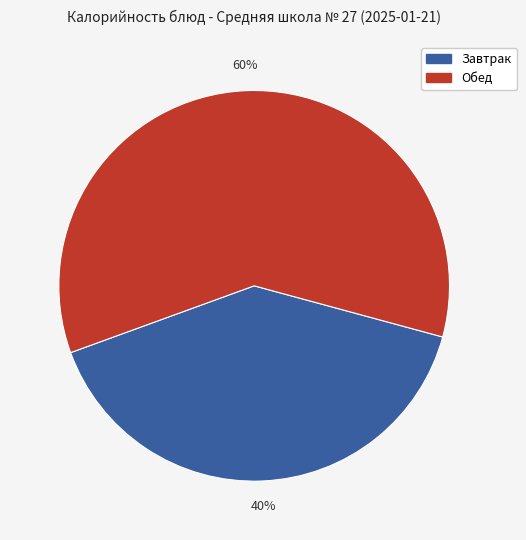

Is there a majority slice in this chart?

Yes